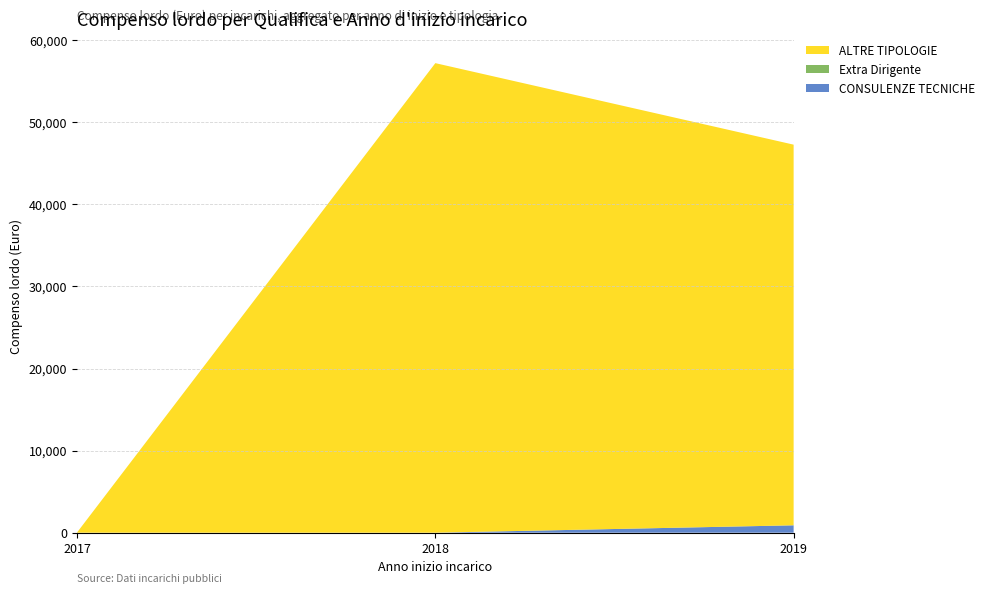

The CONSULENZE TECNICHE series shows 900.0 at 2019. True or false?

True